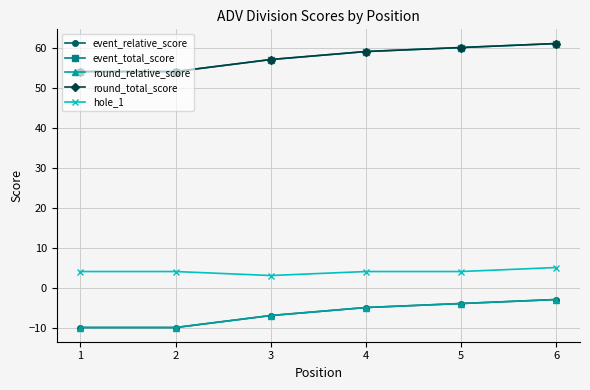

Which series has the widest spread of values?

event_relative_score